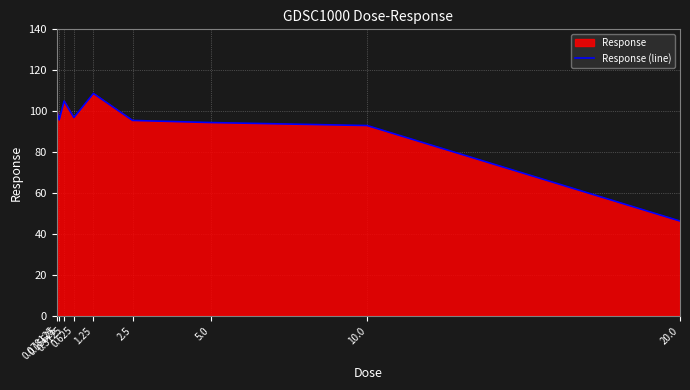

How many values exceed 95?

6